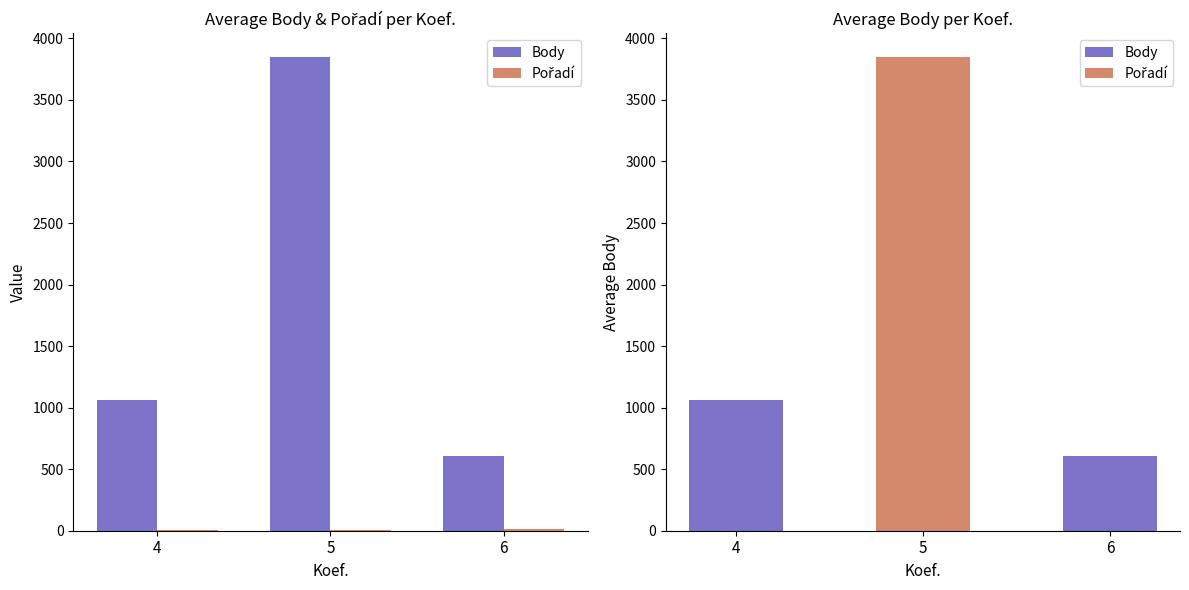

What is the average value of the Pořadí series?

5